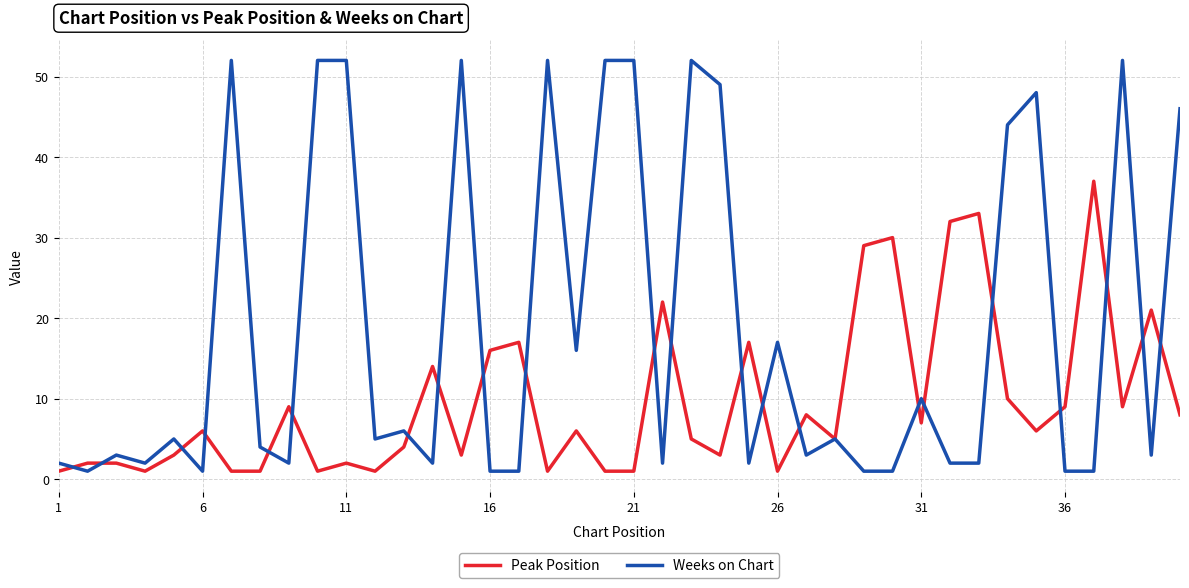

Does the chart have visible grid lines?

Yes